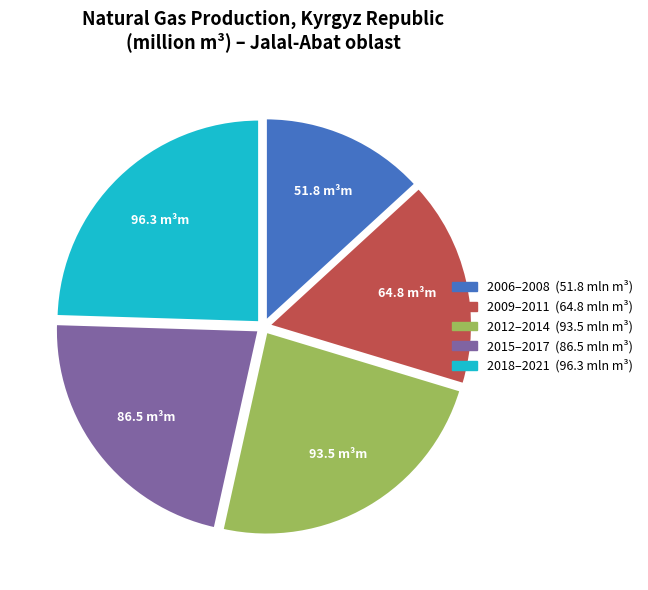

Does any single category account for the majority?

No